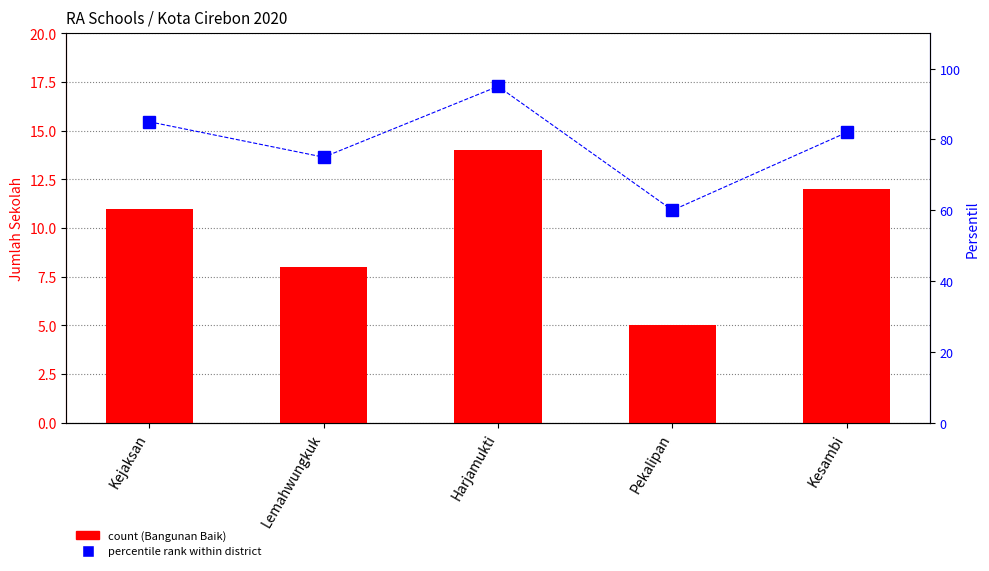

What is the total value across all series at Kesambi?

94